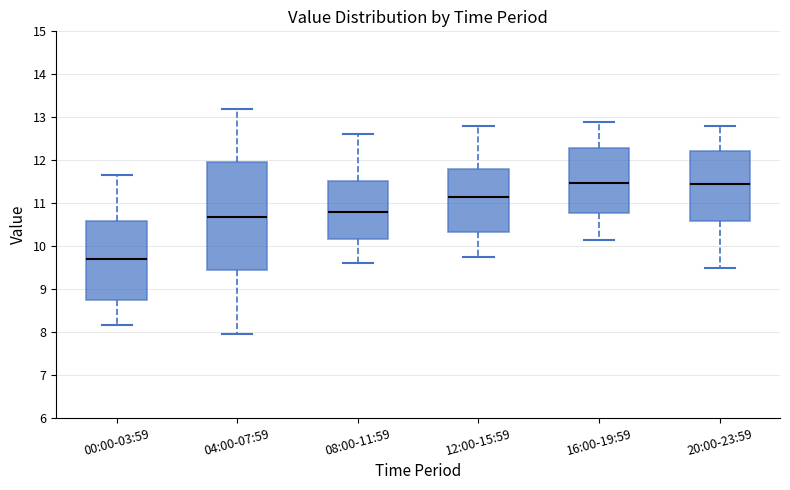

Reading left to right, read every box against the y-axis: the position of its median line, the range the box covers, and the ends of its whiskers. The values are not printed on the chart, so give them approximately, as read against the axis.

00:00-03:59: median 9.7, box 8.7 to 10.6, whiskers 8.2 to 11.7
04:00-07:59: median 10.7, box 9.4 to 11.9, whiskers 8.0 to 13.2
08:00-11:59: median 10.8, box 10.2 to 11.5, whiskers 9.6 to 12.6
12:00-15:59: median 11.2, box 10.3 to 11.8, whiskers 9.8 to 12.8
16:00-19:59: median 11.5, box 10.8 to 12.3, whiskers 10.2 to 12.9
20:00-23:59: median 11.5, box 10.6 to 12.2, whiskers 9.5 to 12.8